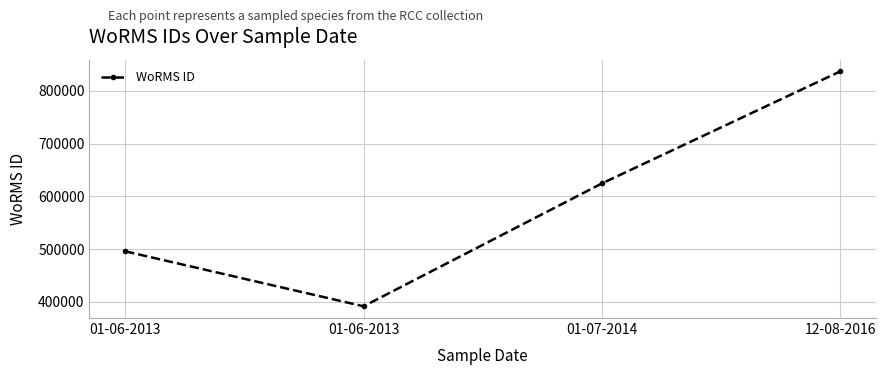

True or false: there are more than 0 points higher than both neighbors.

False